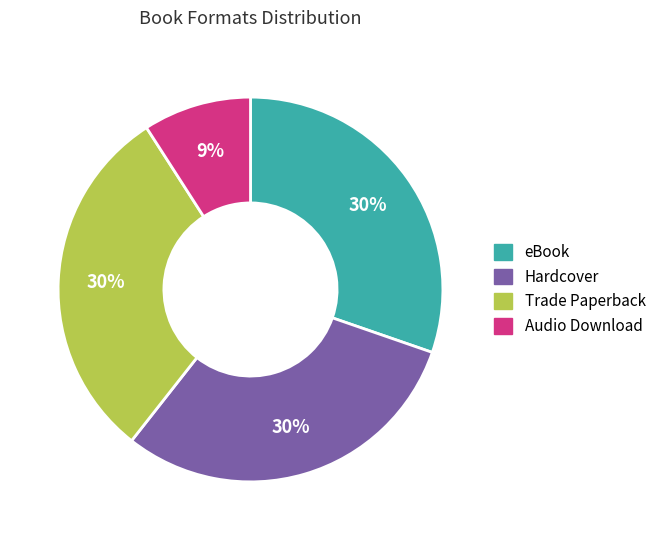

True or false: Hardcover accounts for 1% of the total.

False